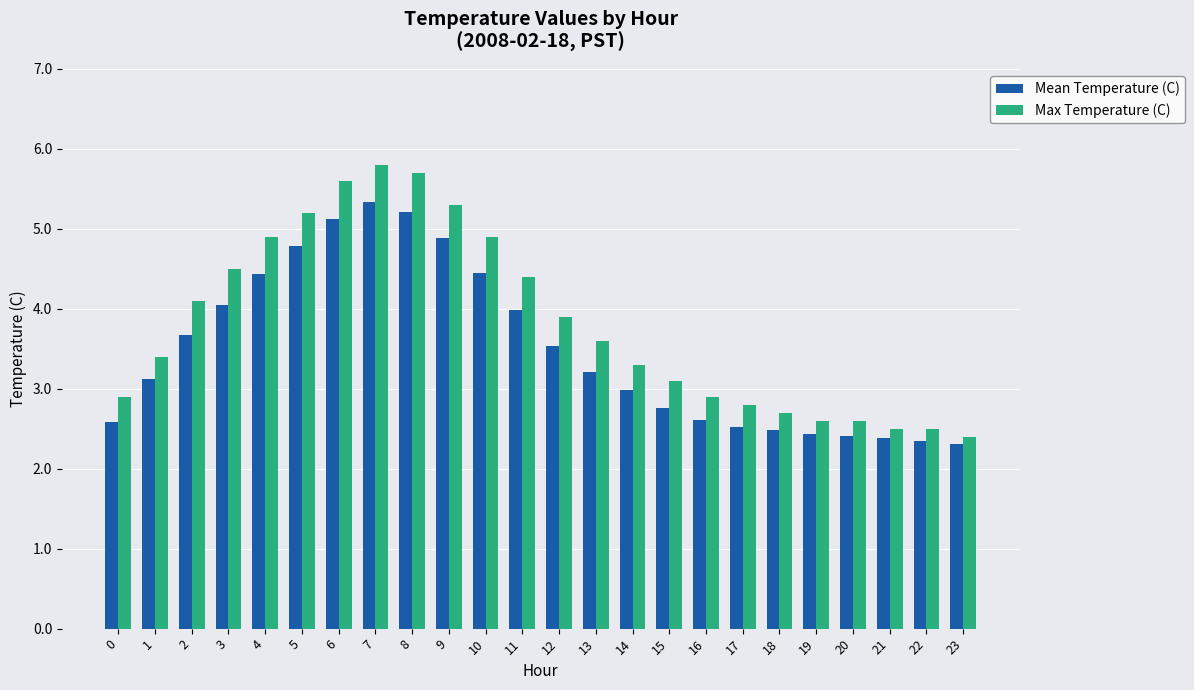

Read the Mean Temperature (C) value at 12.

3.5